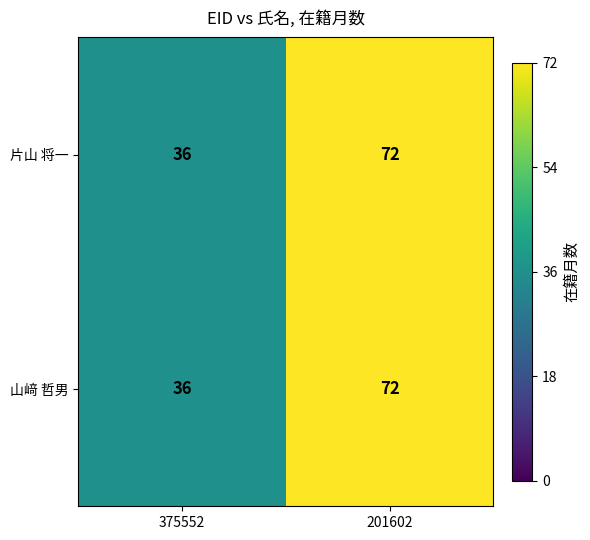

What is the sum of all 山﨑 哲男 values?

108